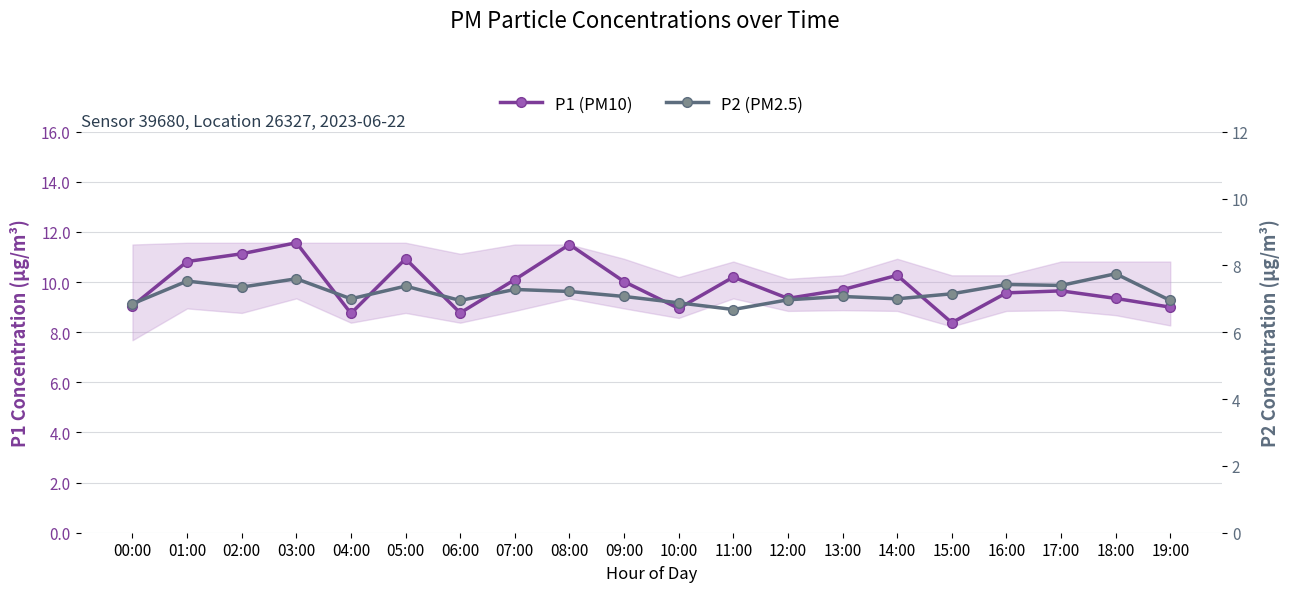

True or false: P2 (PM2.5) has a value of 11.2 at 04:00.

False